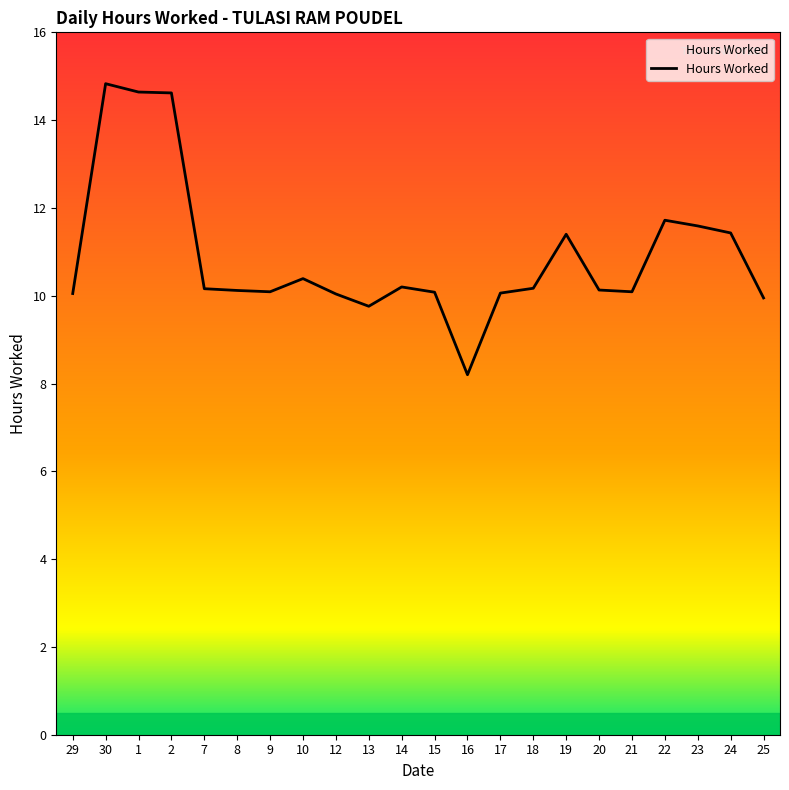

What position from the right is 7?

18